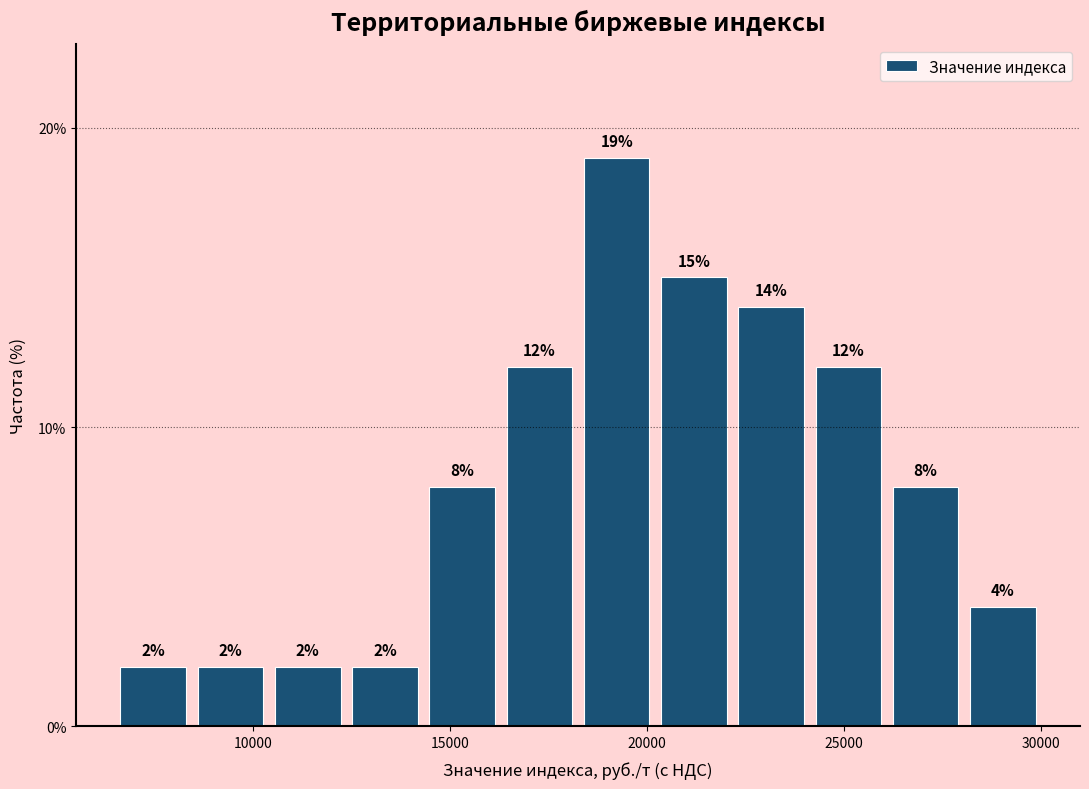

Around what value on the x-axis is the tallest bar? Give the approximate position of its centre, as read against the axis.

19000